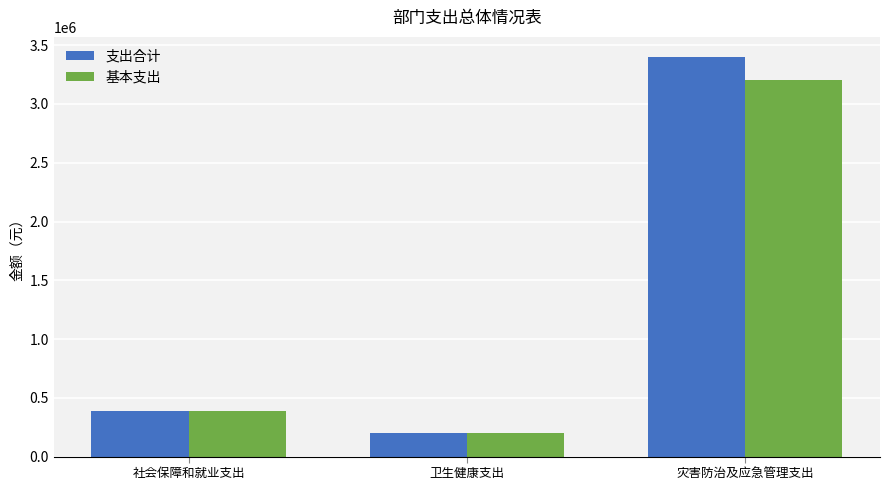

What is the sum of all 基本支出 values?

3783626.4